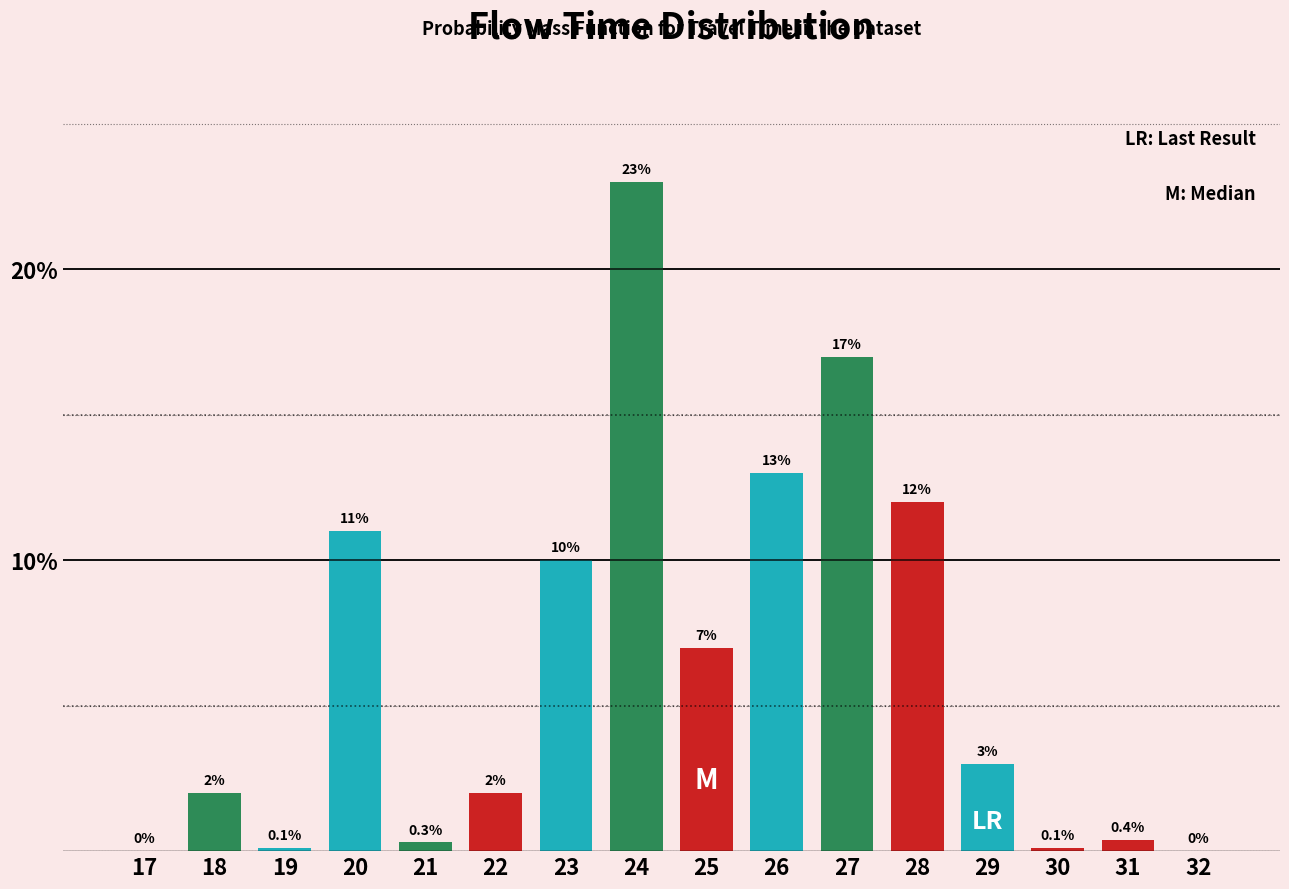

Reading left to right, list all the values displayed in this chart.

17=0.0	18=2.0	19=0.1	20=11.0	21=0.3	22=2.0	23=10.0	24=23.0	25=7.0	26=13.0	27=17.0	28=12.0	29=3.0	30=0.1	31=0.4	32=0.0